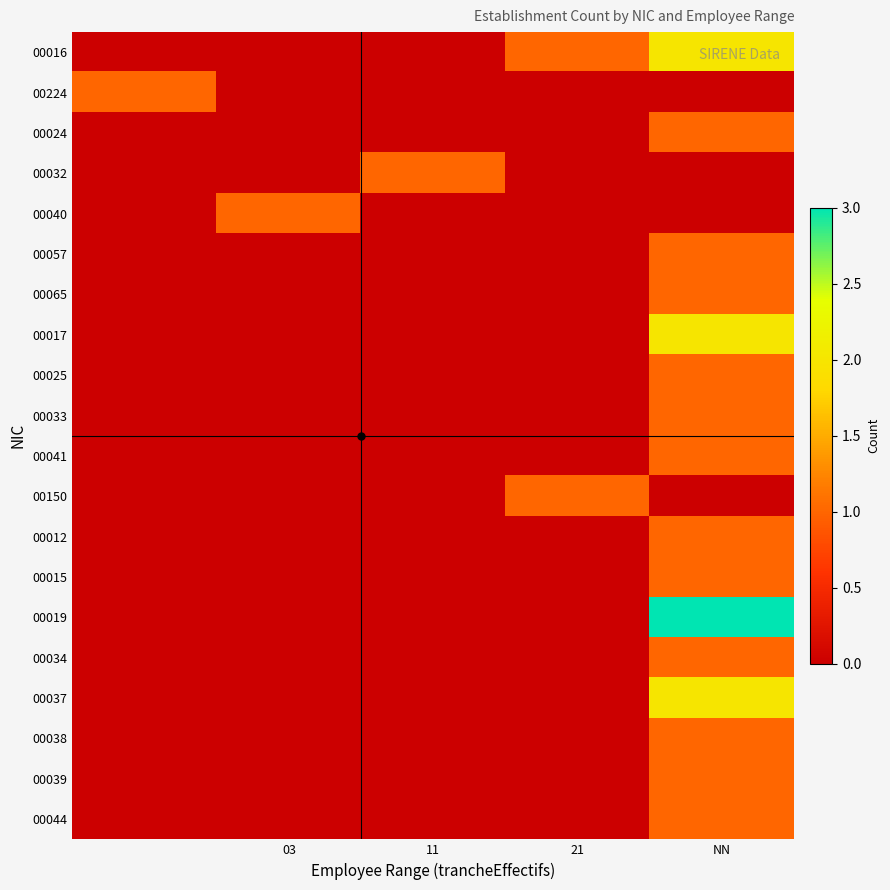

Rank the series by their maximum value, from highest to lowest.

00019, 00016, 00017, 00037, 00224, 00024, 00032, 00040, 00057, 00065, 00025, 00033, 00041, 00150, 00012, 00015, 00034, 00038, 00039, 00044